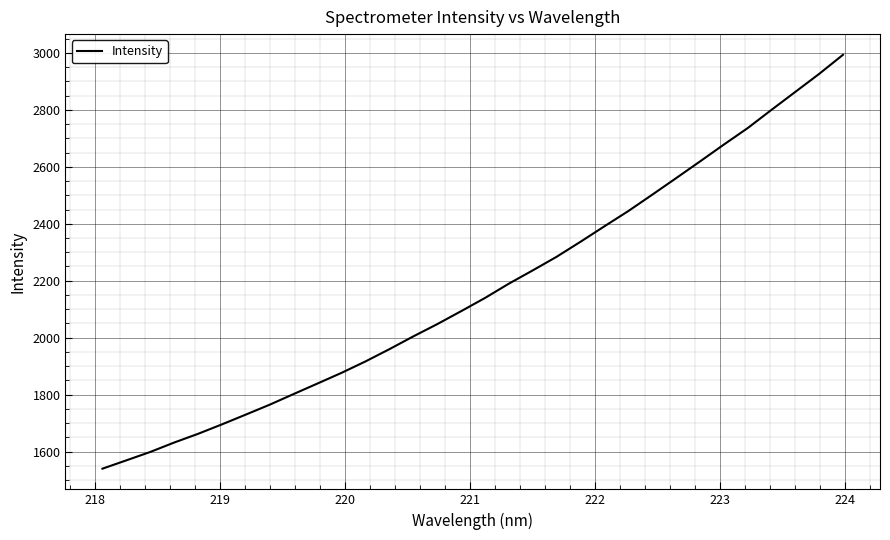

What is the minimum value shown in the chart?

1540.1